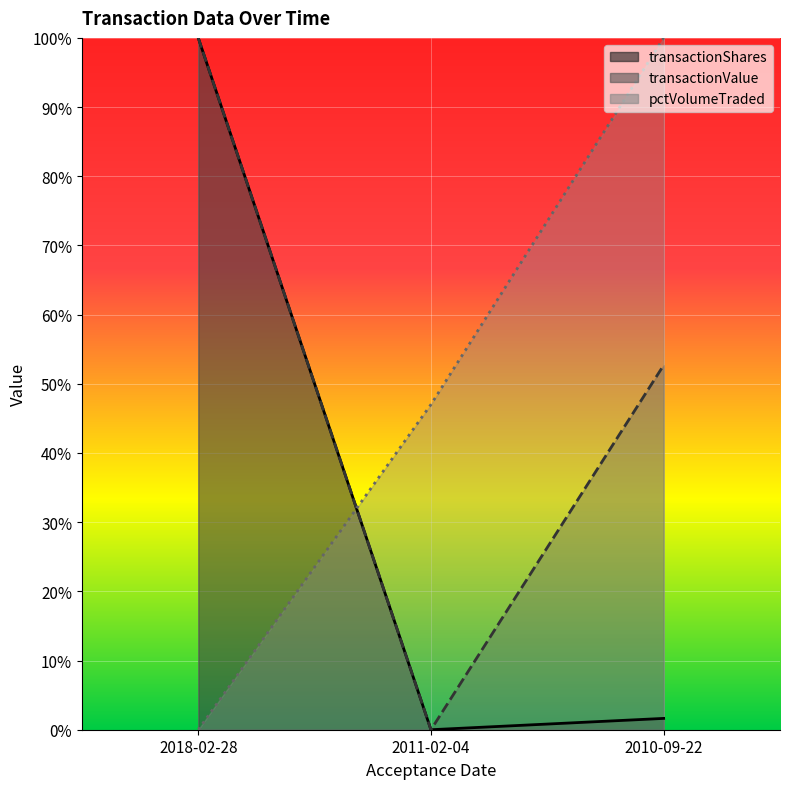

What are all the series names shown in the legend?

transactionShares, transactionValue, pctVolumeTraded